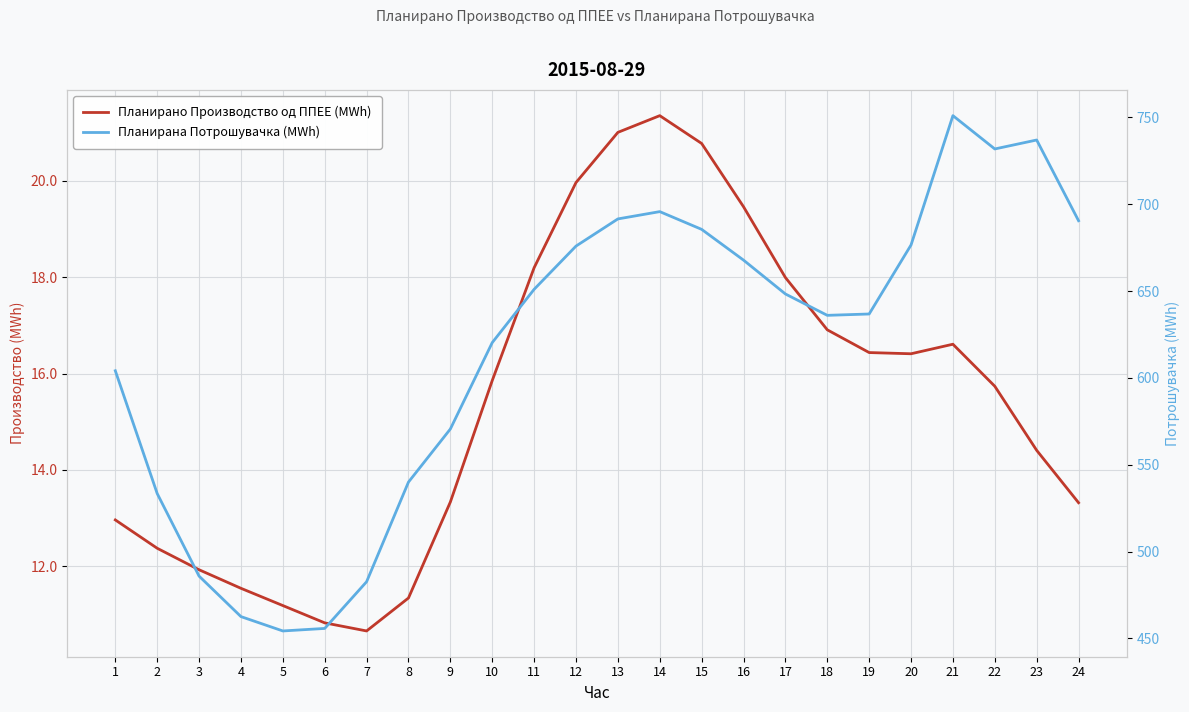

What is the difference between the maximum and second lowest values in the Планирана Потрошувачка (MWh) series?

295.2